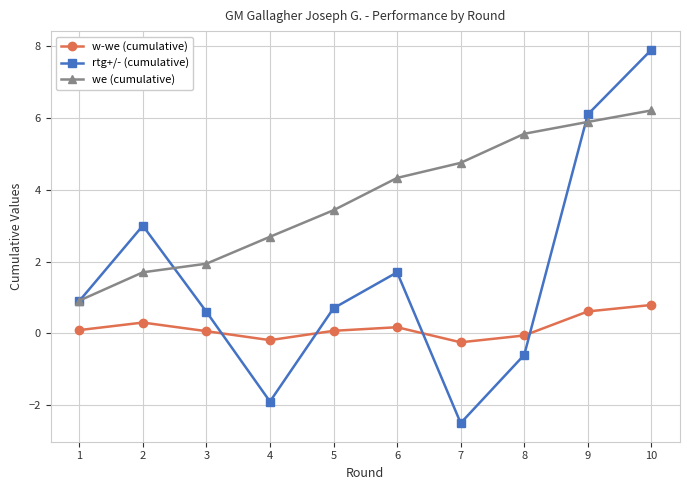

How many lines are shown in the chart?

3